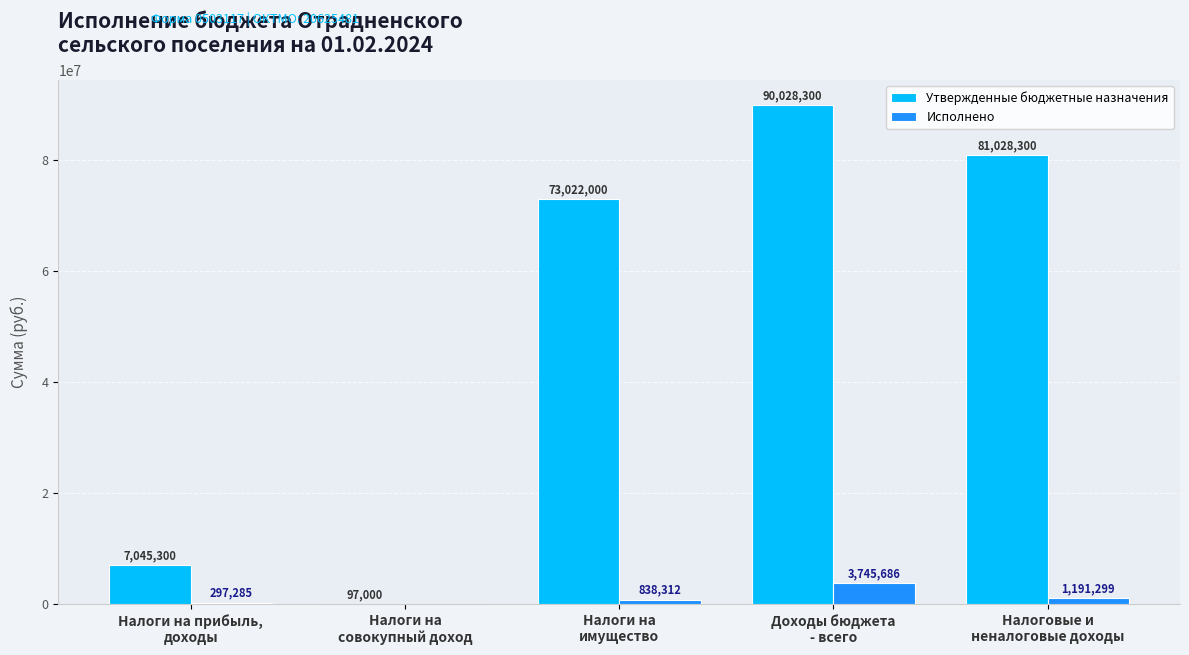

Where is Утвержденные бюджетные назначения nearest to the value 45062650?

Налоги на
имущество